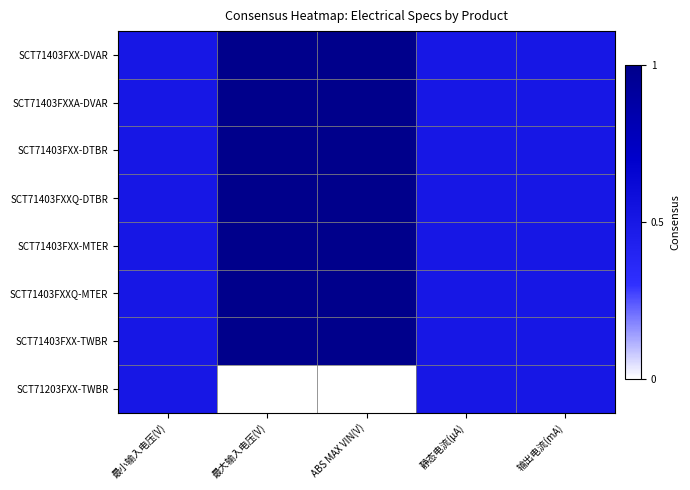

Reading left to right, what are all the values shown in this chart?

SCT71403FXX-DVAR: 最小输入电压(V)=0.5	最大输入电压(V)=1.0	ABS MAX VIN(V)=1.0	静态电流(μA)=0.5	输出电流(mA)=0.5
SCT71403FXXA-DVAR: 最小输入电压(V)=0.5	最大输入电压(V)=1.0	ABS MAX VIN(V)=1.0	静态电流(μA)=0.5	输出电流(mA)=0.5
SCT71403FXX-DTBR: 最小输入电压(V)=0.5	最大输入电压(V)=1.0	ABS MAX VIN(V)=1.0	静态电流(μA)=0.5	输出电流(mA)=0.5
SCT71403FXXQ-DTBR: 最小输入电压(V)=0.5	最大输入电压(V)=1.0	ABS MAX VIN(V)=1.0	静态电流(μA)=0.5	输出电流(mA)=0.5
SCT71403FXX-MTER: 最小输入电压(V)=0.5	最大输入电压(V)=1.0	ABS MAX VIN(V)=1.0	静态电流(μA)=0.5	输出电流(mA)=0.5
SCT71403FXXQ-MTER: 最小输入电压(V)=0.5	最大输入电压(V)=1.0	ABS MAX VIN(V)=1.0	静态电流(μA)=0.5	输出电流(mA)=0.5
SCT71403FXX-TWBR: 最小输入电压(V)=0.5	最大输入电压(V)=1.0	ABS MAX VIN(V)=1.0	静态电流(μA)=0.5	输出电流(mA)=0.5
SCT71203FXX-TWBR: 最小输入电压(V)=0.5	最大输入电压(V)=0.0	ABS MAX VIN(V)=0.0	静态电流(μA)=0.5	输出电流(mA)=0.5